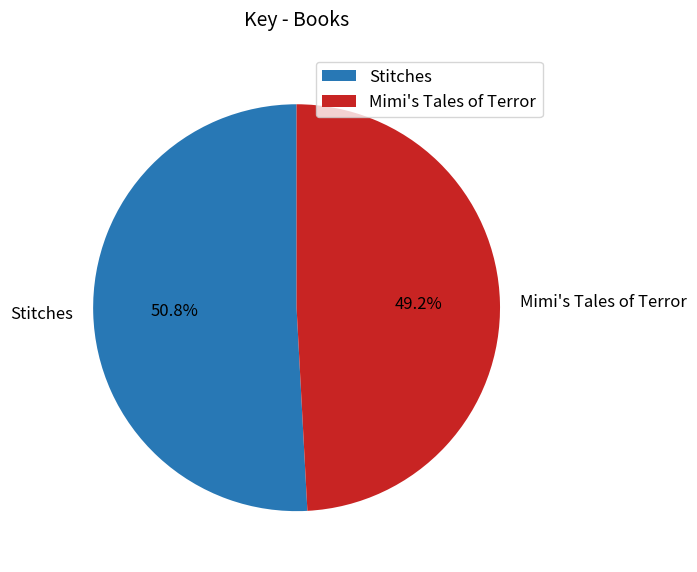

Rank the categories by value from lowest to highest.

Mimi's Tales of Terror, Stitches